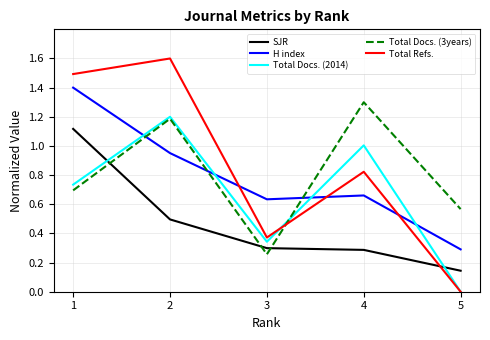

What is the sum of all H index values?

3.9